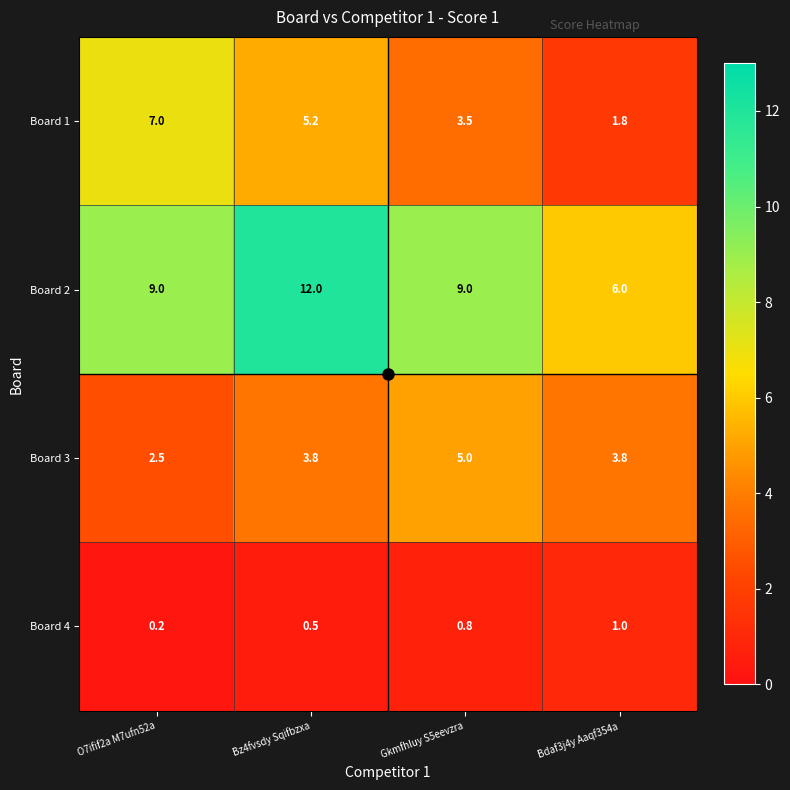

True or false: Board 1 has a value of 12.5 at O7ifif2a M7ufn52a.

False